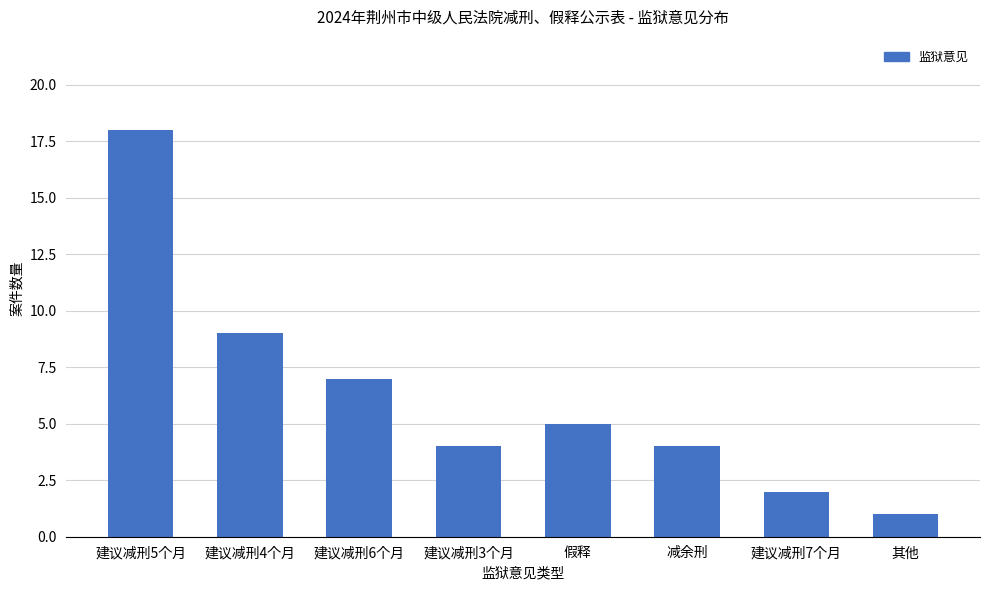

True or false: the data shows 5 at 假释.

True